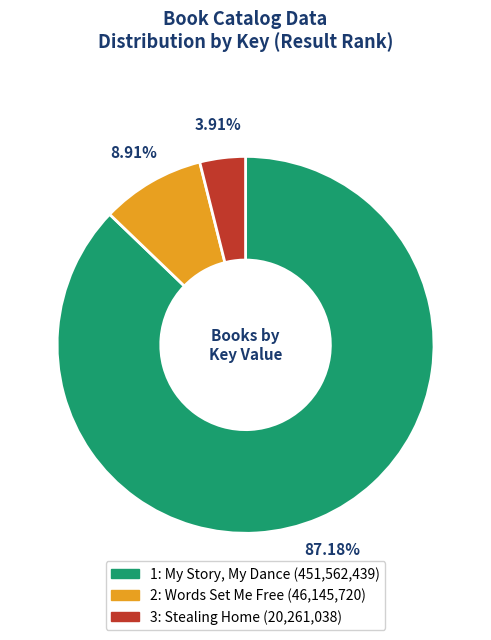

Is the sum of 2: Words Set Me Free and 1: My Story, My Dance greater than half?

Yes